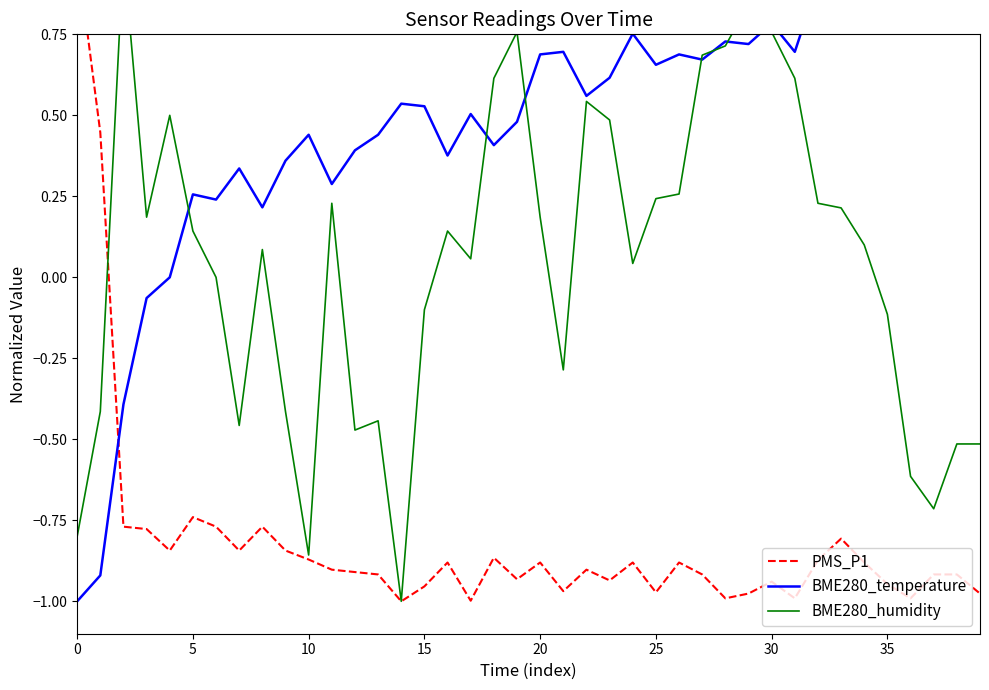

At which category is the sum across all series the highest?

30